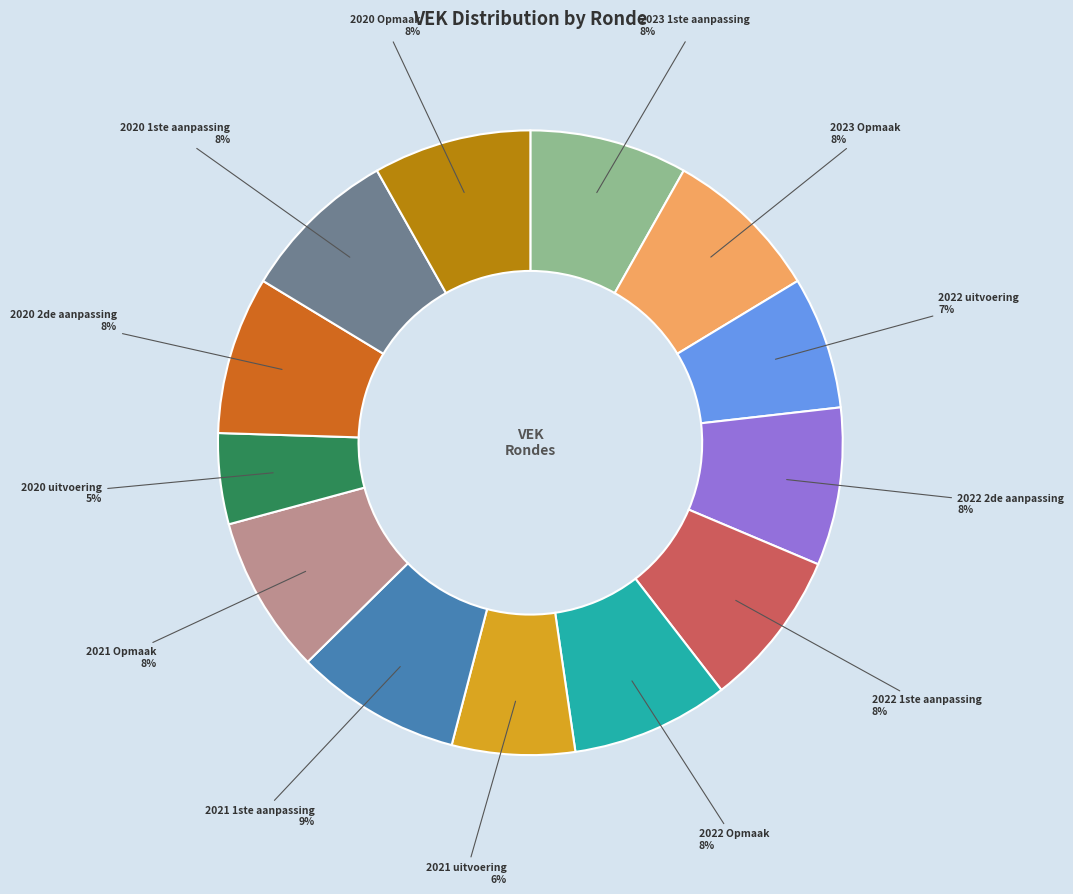

To the nearest percent, what is the average slice percentage?

8%